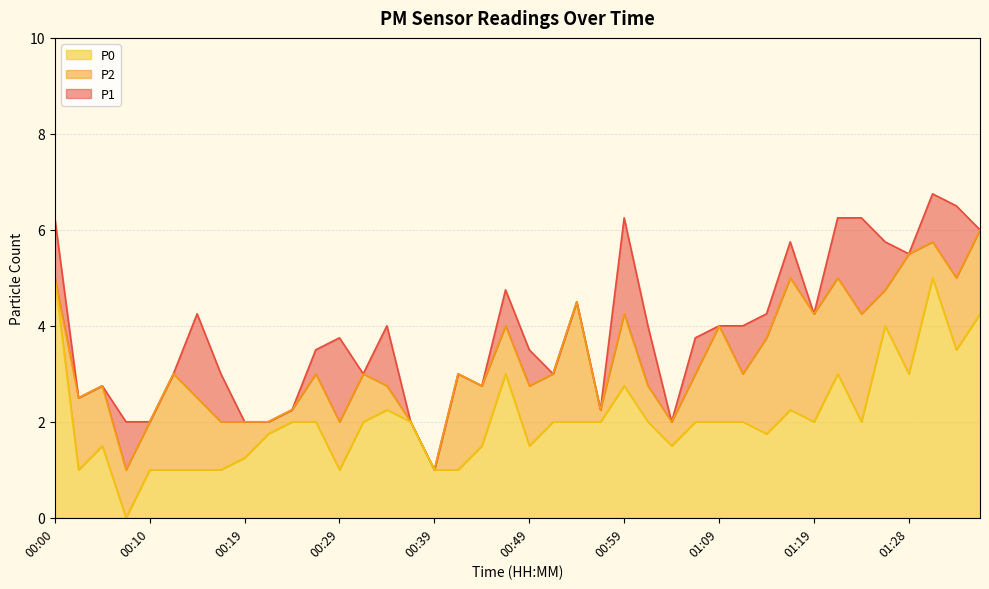

List the series in order of their overall mean, lowest first.

P0, P2, P1